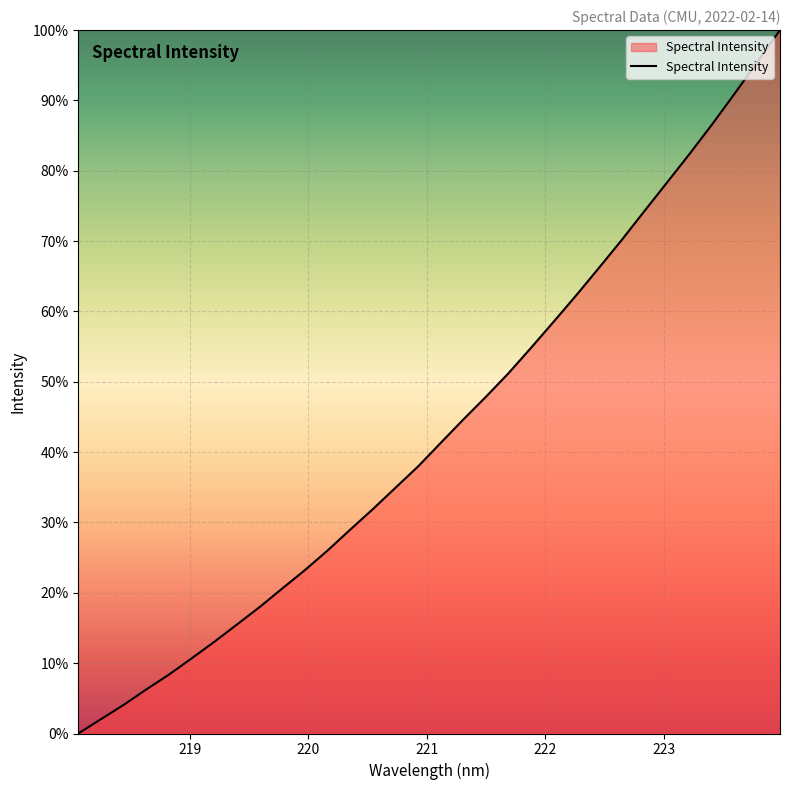

How many values are below 41?

16